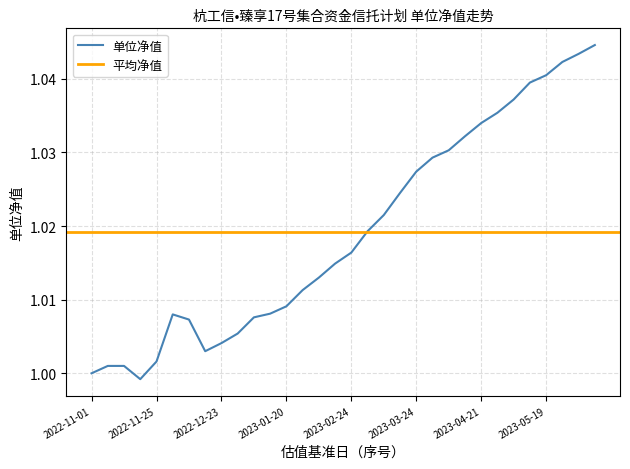

What is the smallest value displayed?

1.0